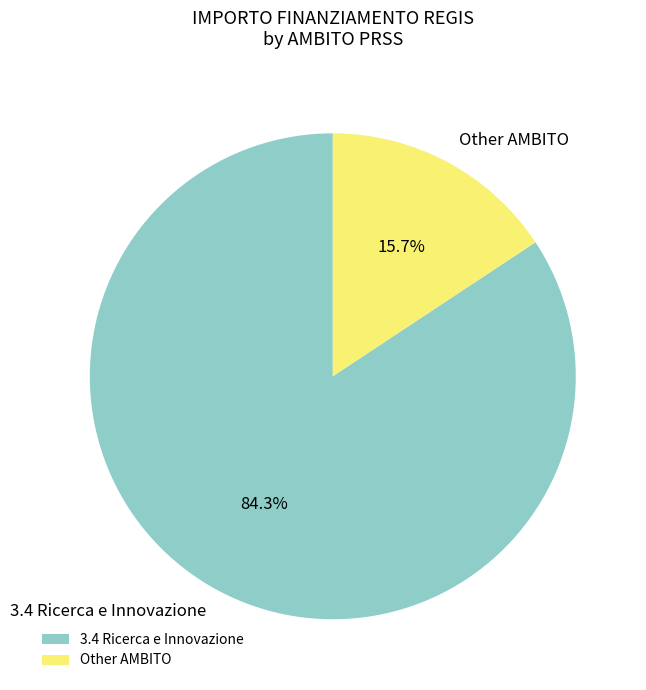

Which slice represents more than half of the pie?

3.4 Ricerca e Innovazione